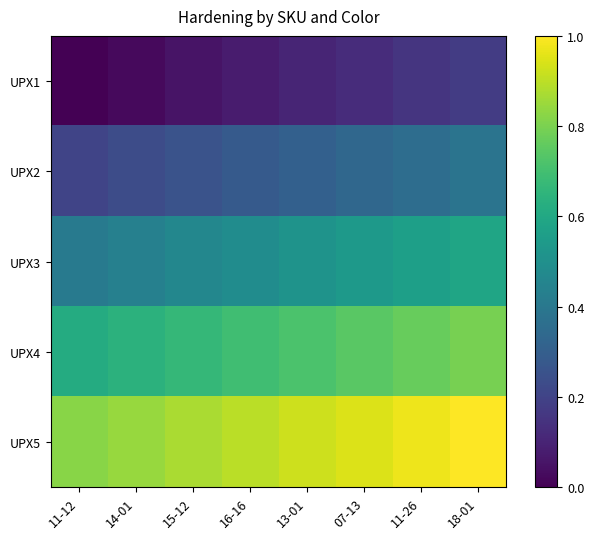

Rank the series by their maximum value, from highest to lowest.

UPX5, UPX4, UPX3, UPX2, UPX1